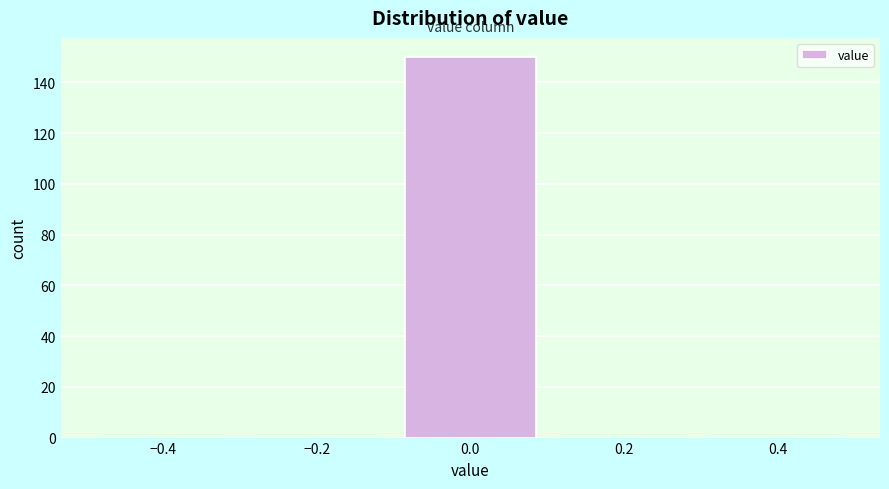

Reading left to right, transcribe this chart: for each bar, give the range it covers on the x-axis and its height. The values are not printed on the chart, so give them approximately, as read against the axis.

-0.5 to -0.3: 0
-0.3 to -0.1: 0
-0.1 to 0.1: 150
0.1 to 0.3: 0
0.3 to 0.5: 0